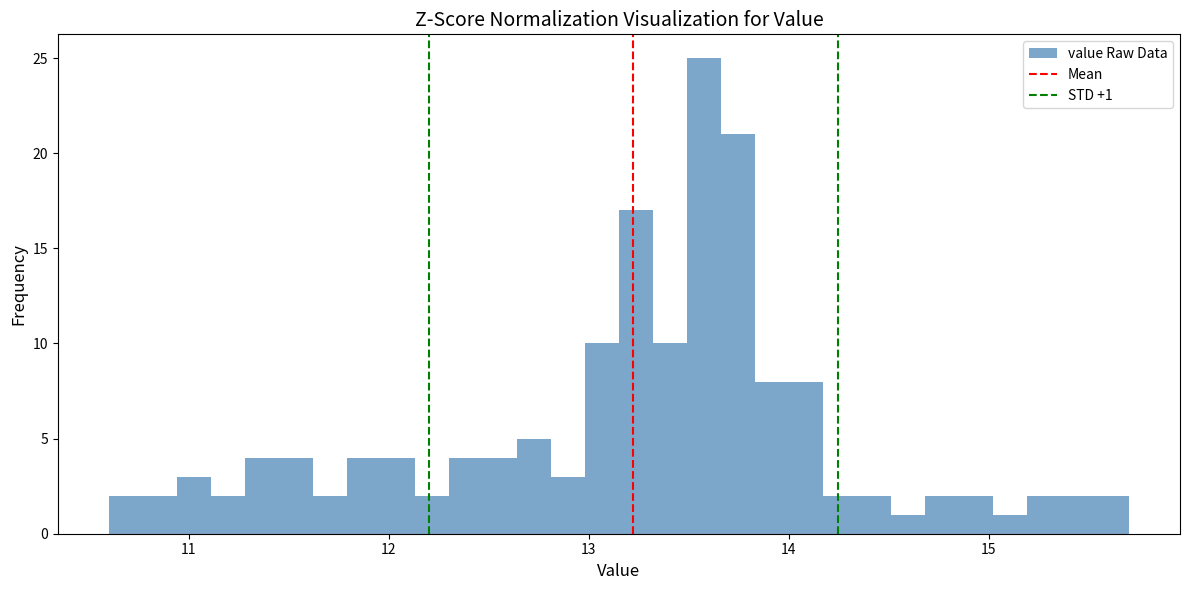

Around what value on the x-axis is the tallest bar? Give the approximate position of its centre, as read against the axis.

13.6